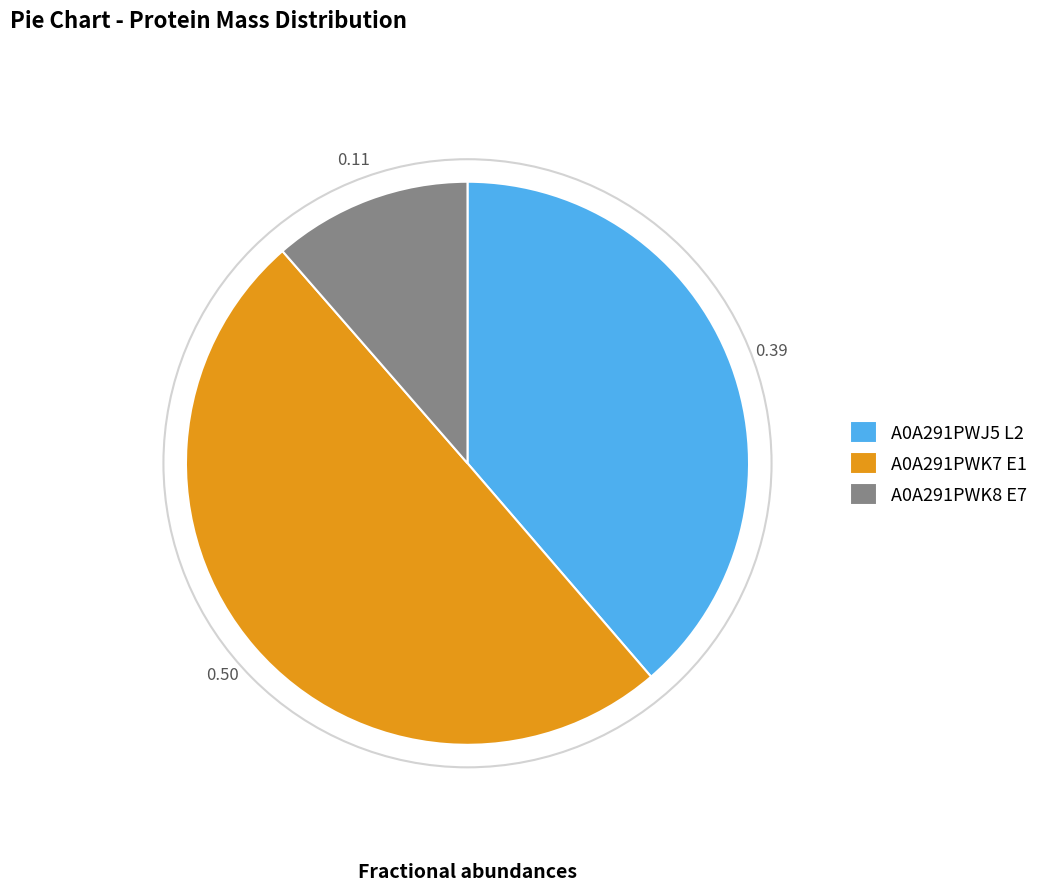

Which has a higher value, A0A291PWJ5 L2 or A0A291PWK8 E7?

A0A291PWJ5 L2